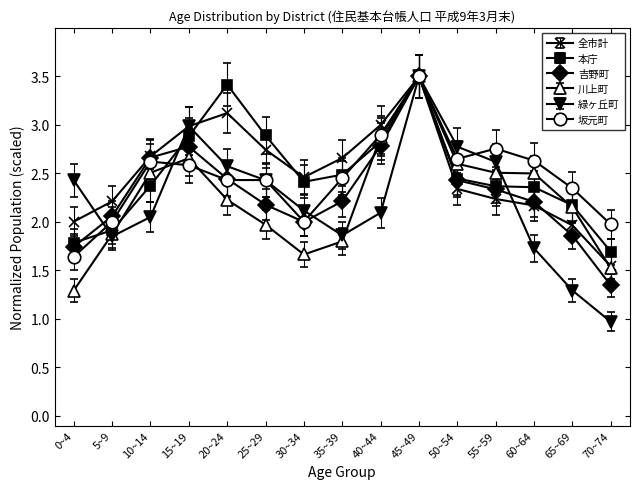

What is the minimum value shown in the chart?

1.0